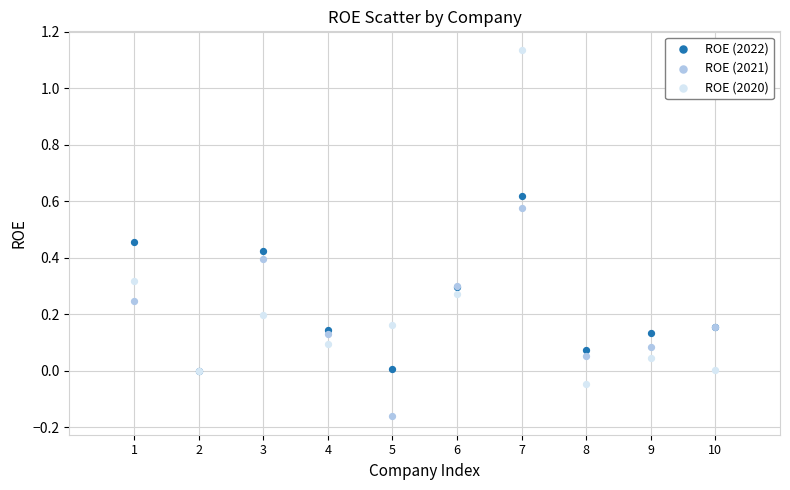

What are all the series names shown in the legend?

ROE (2022), ROE (2021), ROE (2020)